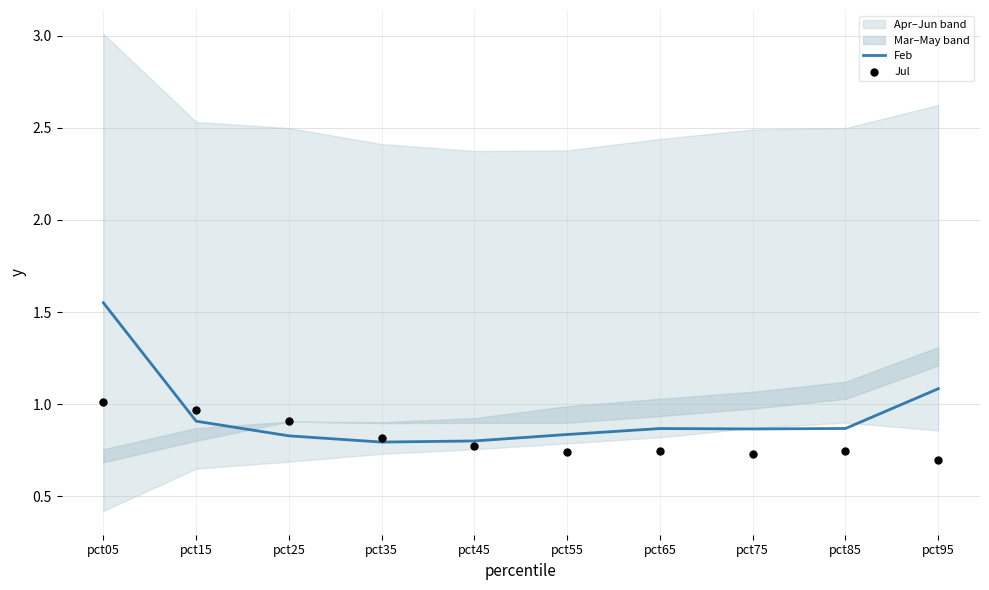

Which series reaches the minimum Y coordinate?

Jul